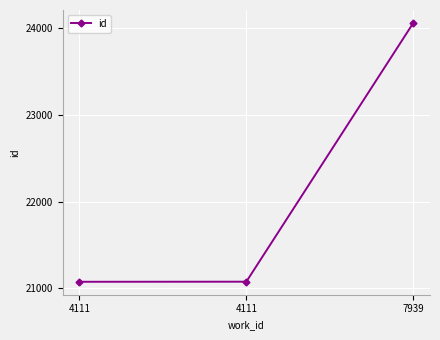

What is the sum of the values at 4111 and 7939?

45140